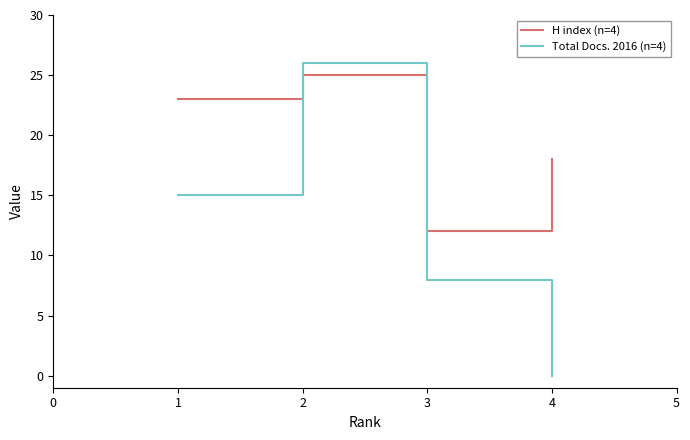

The H index (n=4) series shows 36 at 1. True or false?

False